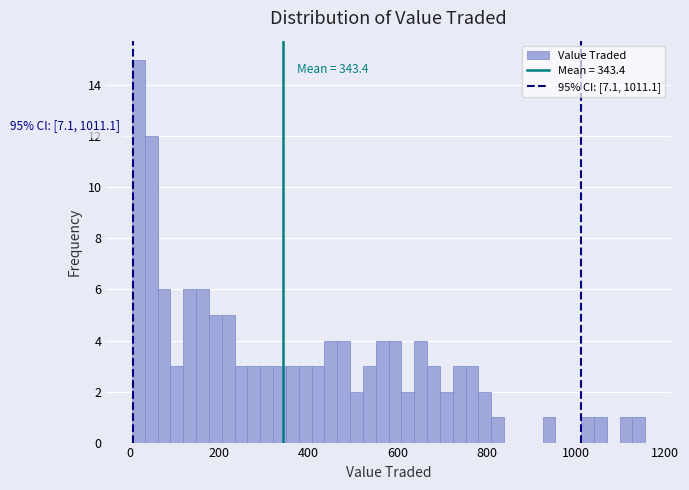

Read against the x-axis, roughly where is the centre of the tallest bar?

20